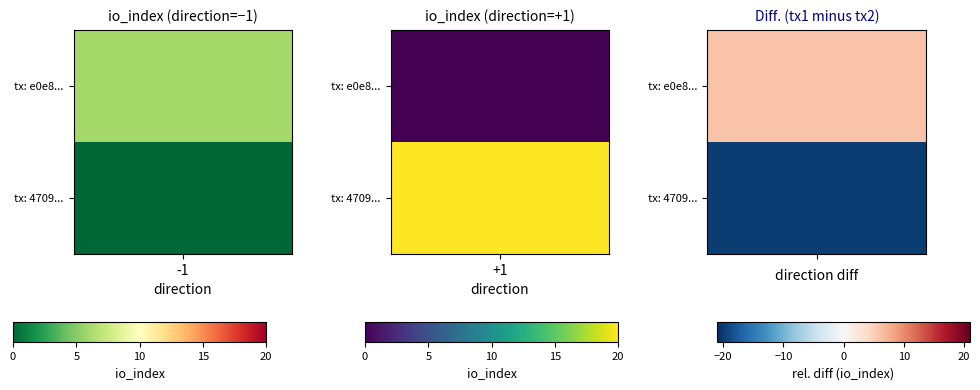

Rank the series by their average value, from lowest to highest.

e0e8281a04d96658287d6561a6d7be8f7704cd4, 4709e3e3079e524e307580a11eef39a4c58c101